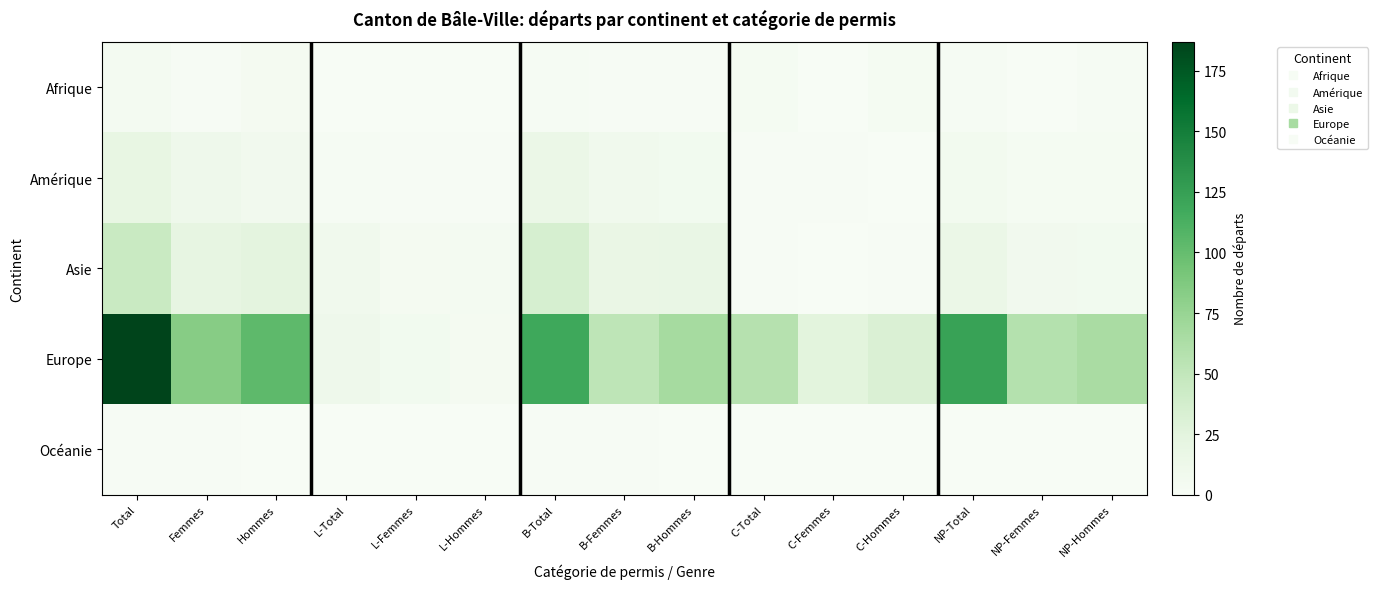

Reading right to left, list all the values displayed in this chart.

Afrique: NP-Hommes=2	NP-Femmes=0	NP-Total=2	C-Hommes=3	C-Femmes=0	C-Total=3	B-Hommes=1	B-Femmes=1	B-Total=2	L-Hommes=0	L-Femmes=0	L-Total=0	Hommes=4	Femmes=1	Total=5
Amérique: NP-Hommes=3	NP-Femmes=3	NP-Total=6	C-Hommes=0	C-Femmes=1	C-Total=1	B-Hommes=7	B-Femmes=9	B-Total=16	L-Hommes=1	L-Femmes=1	L-Total=2	Hommes=8	Femmes=11	Total=19
Asie: NP-Hommes=7	NP-Femmes=8	NP-Total=15	C-Hommes=1	C-Femmes=0	C-Total=1	B-Hommes=18	B-Femmes=17	B-Total=35	L-Hommes=5	L-Femmes=4	L-Total=9	Hommes=24	Femmes=21	Total=45
Europe: NP-Hommes=65	NP-Femmes=58	NP-Total=123	C-Hommes=32	C-Femmes=25	C-Total=57	B-Hommes=67	B-Femmes=52	B-Total=119	L-Hommes=4	L-Femmes=7	L-Total=11	Hommes=103	Femmes=84	Total=187
Océanie: NP-Hommes=0	NP-Femmes=0	NP-Total=0	C-Hommes=0	C-Femmes=0	C-Total=0	B-Hommes=0	B-Femmes=1	B-Total=1	L-Hommes=0	L-Femmes=0	L-Total=0	Hommes=0	Femmes=1	Total=1